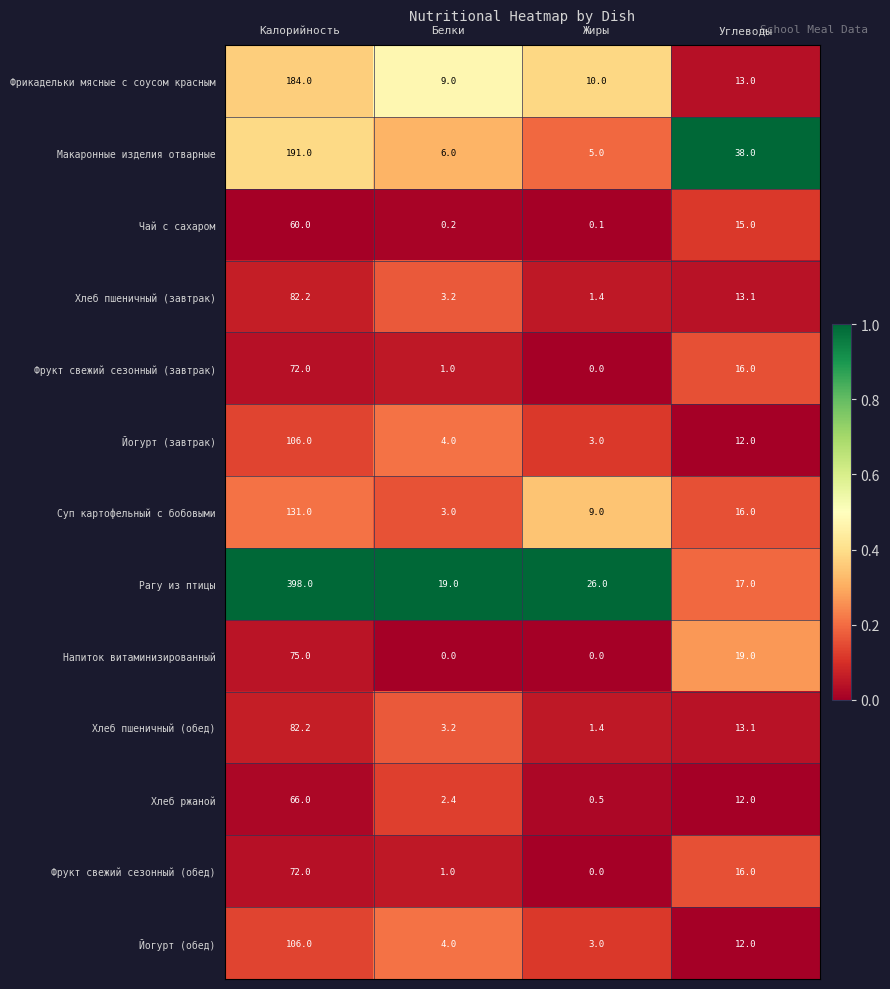

What is the total value across all series at Белки?

56.0